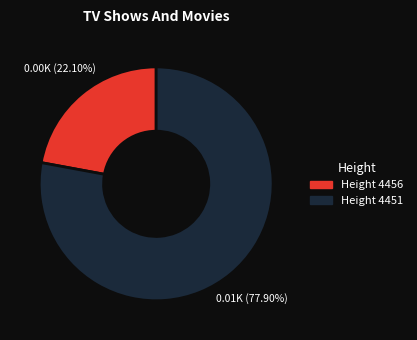

Does any single category account for the majority?

Yes